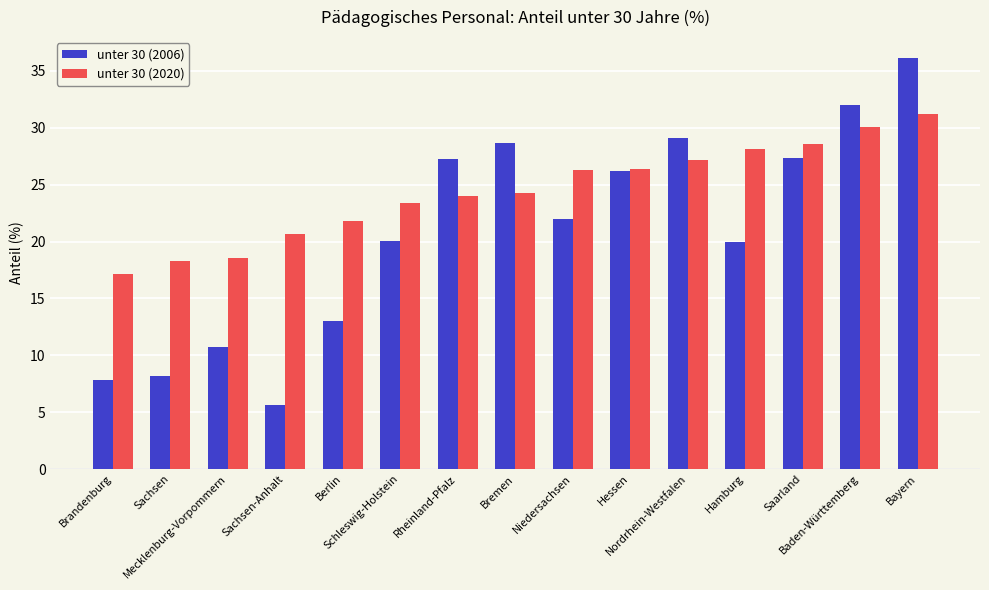

What is the total value across all series at Hamburg?

48.1